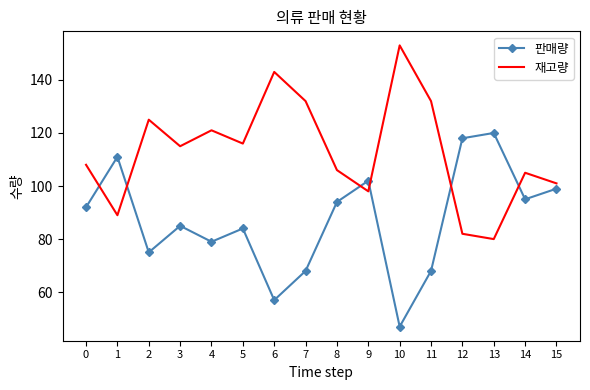

What is the difference between the maximum and minimum values in the 재고량 series?

73